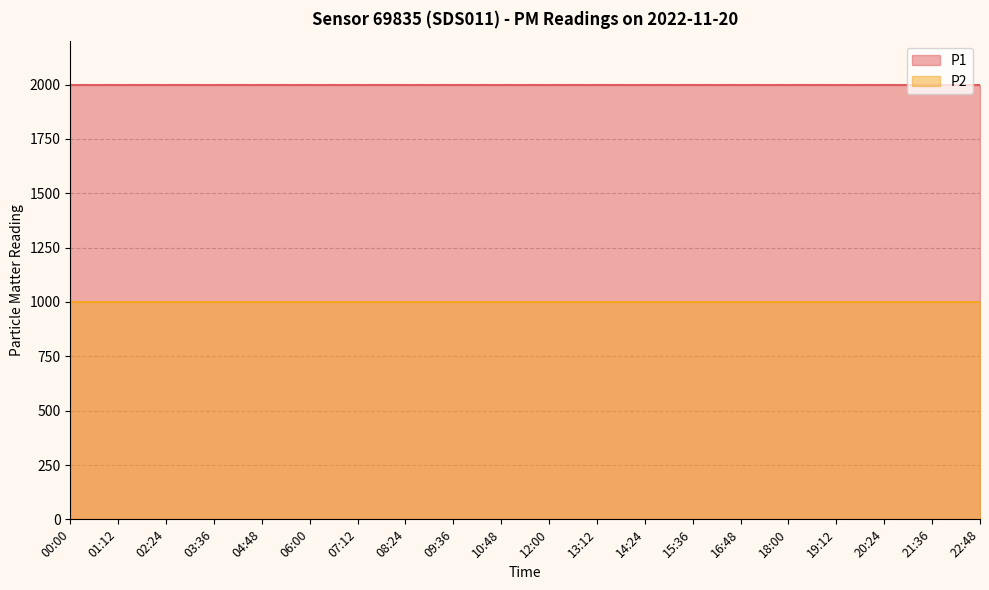

Is it true that P1 equals 1050.9 at 00:00?

False